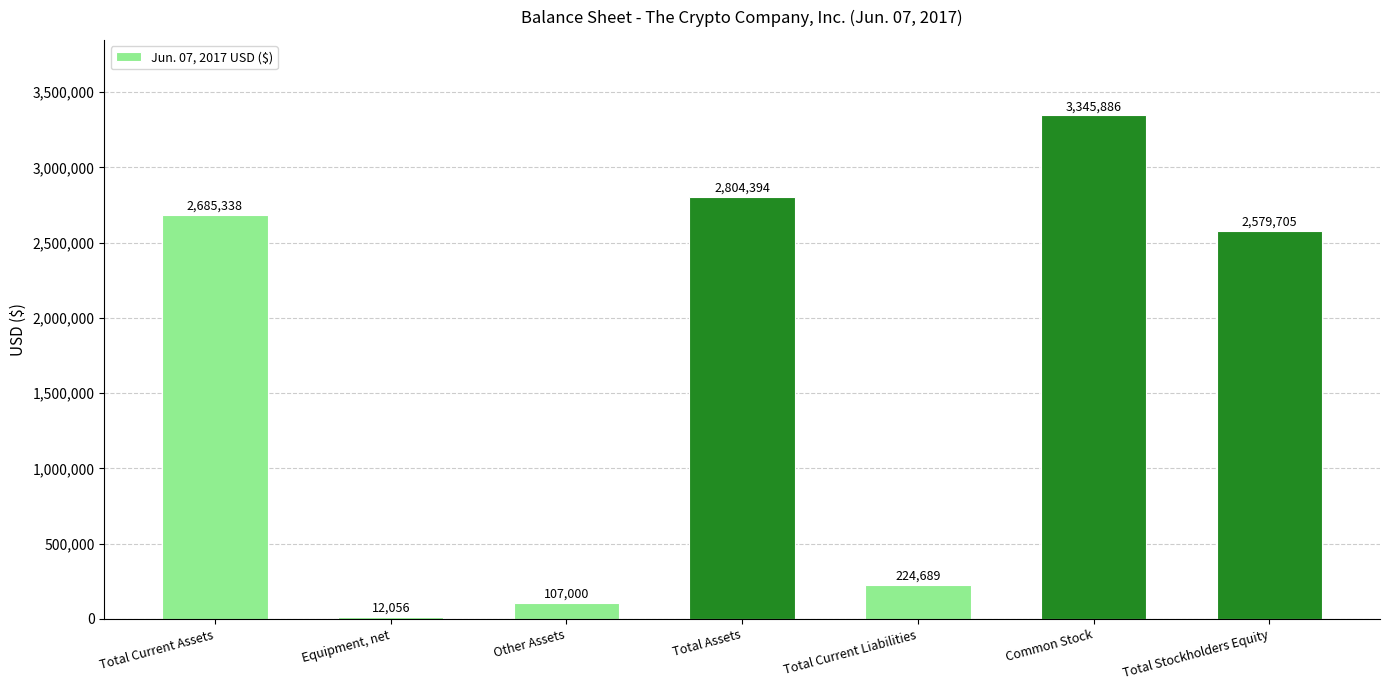

The value at Total Assets is 2804394. True or false?

True